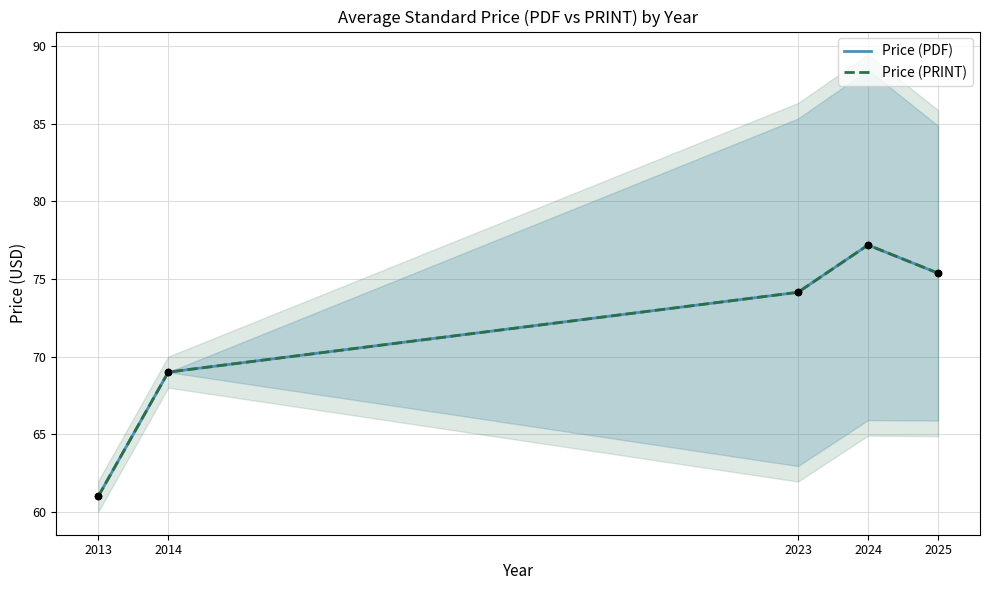

Which series reaches the maximum Y coordinate?

Price (PDF)